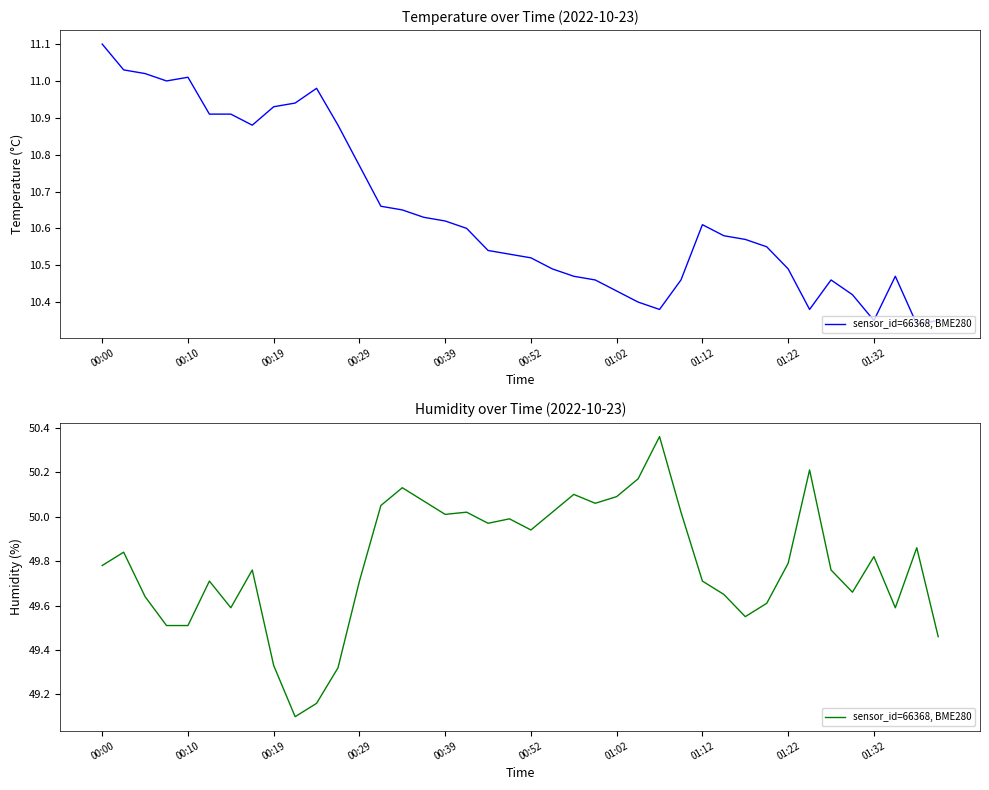

Is this an area chart (filled region under the line)?

No